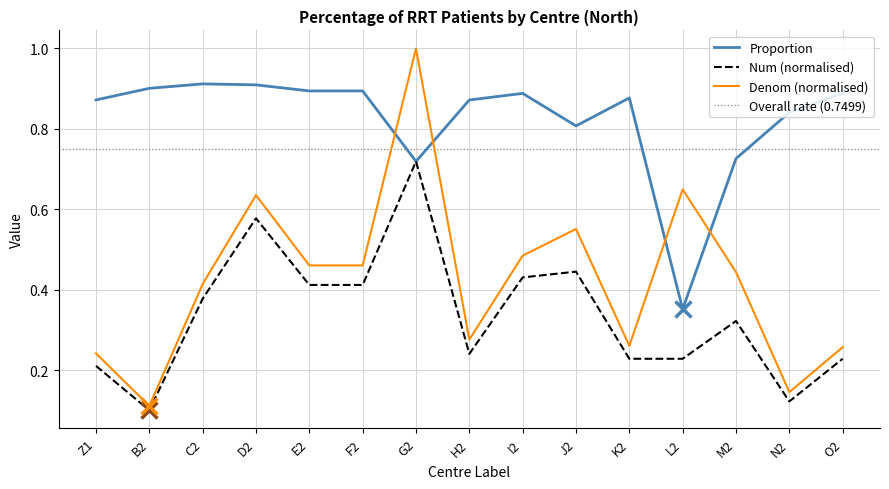

True or false: Denom and Num intersect in this chart.

False